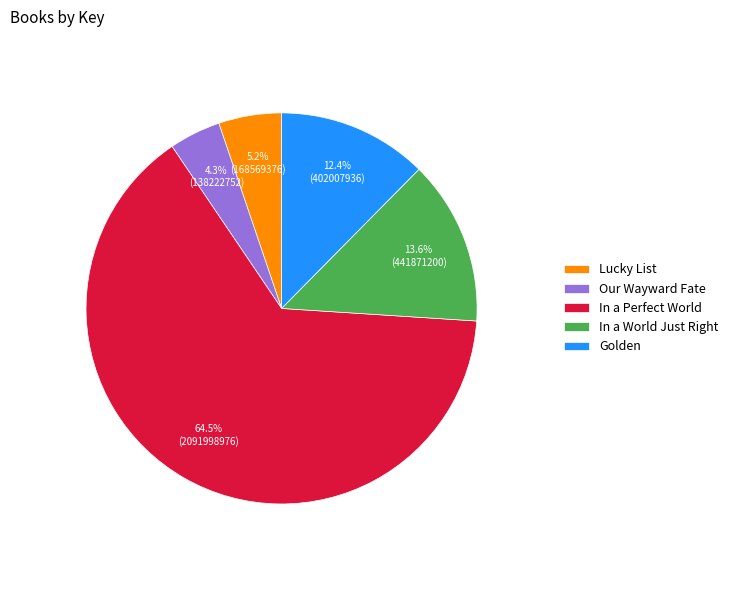

Rank the categories by value from lowest to highest.

Our Wayward Fate, Lucky List, Golden, In a World Just Right, In a Perfect World